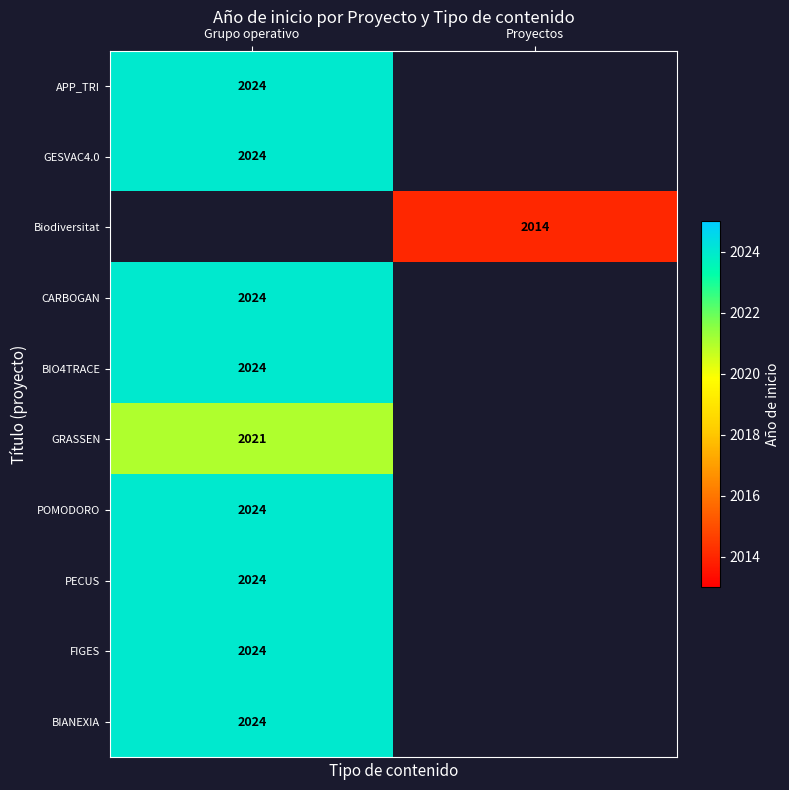

True or false: Biodiversitat has a value of 2014.0 at Proyectos.

True